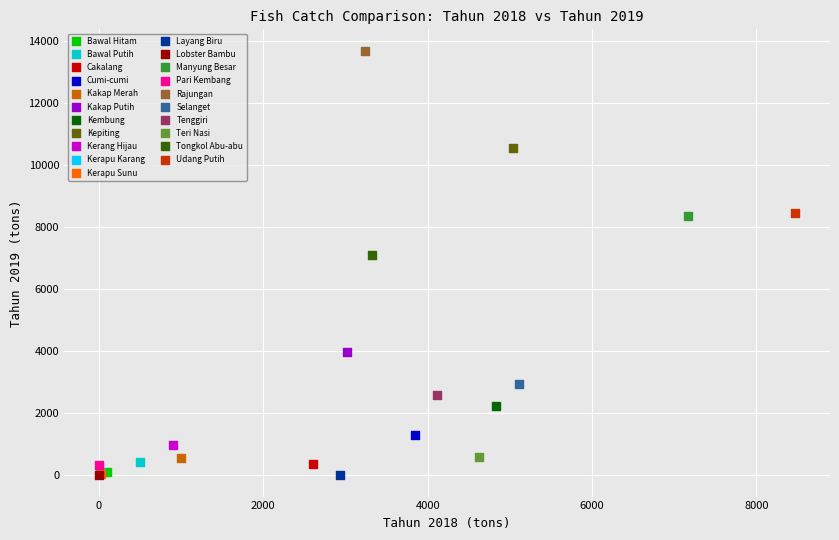

Which series reaches the maximum Y coordinate?

Rajungan